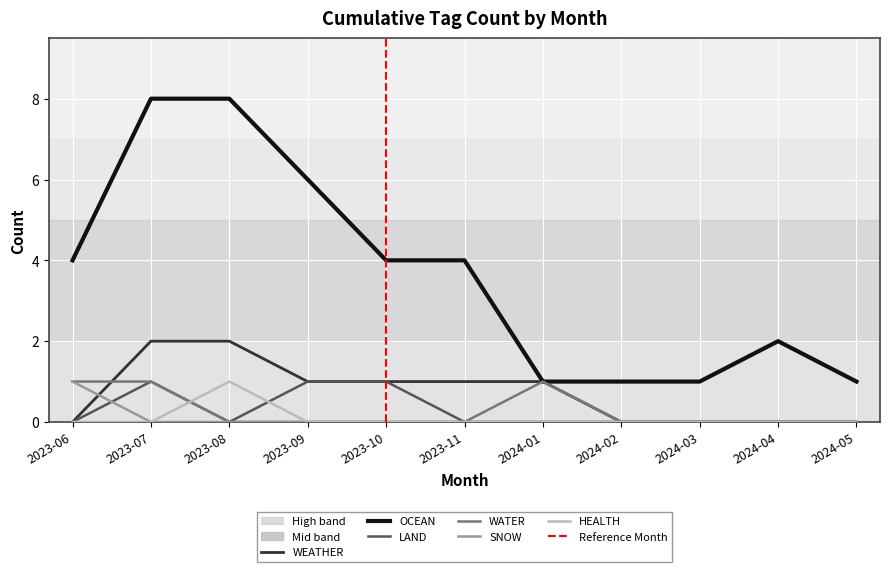

How many intersections are there between WEATHER and SNOW?

1